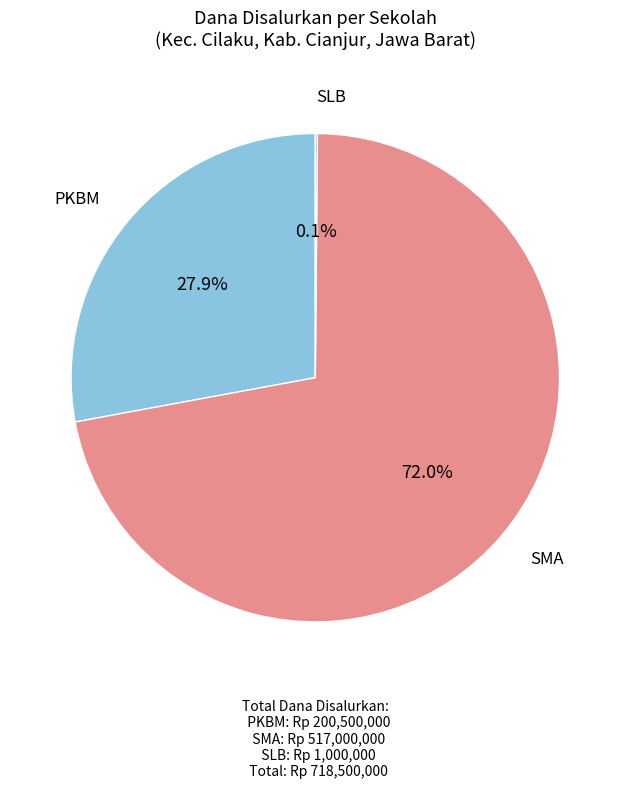

Does any single category account for the majority?

Yes